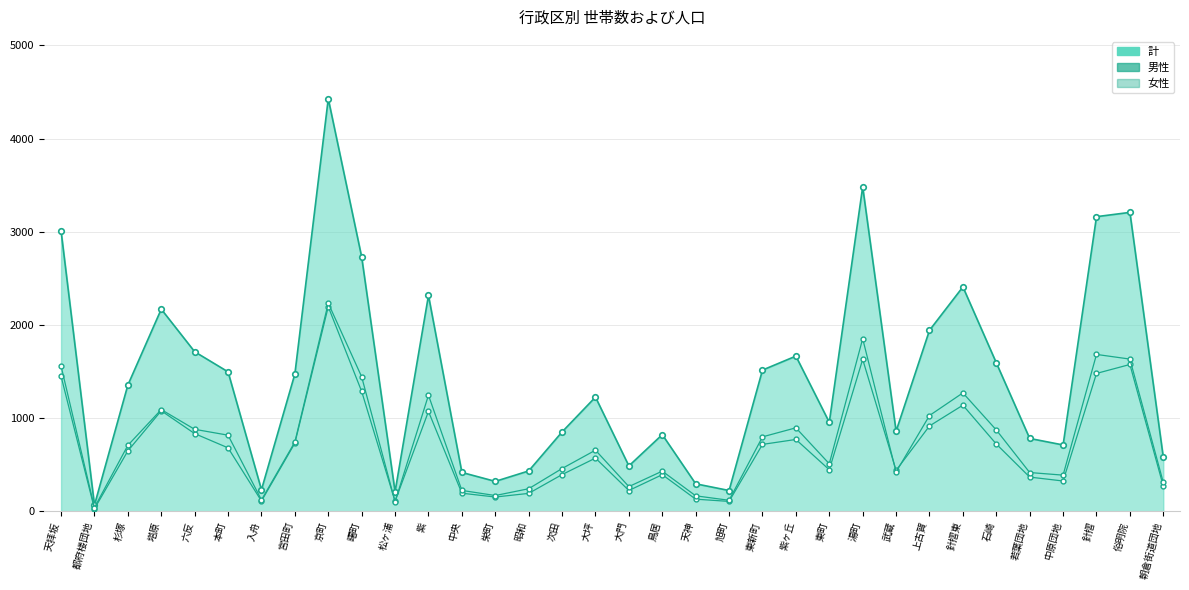

Where is the first local minimum for 女性?

都府楼団地